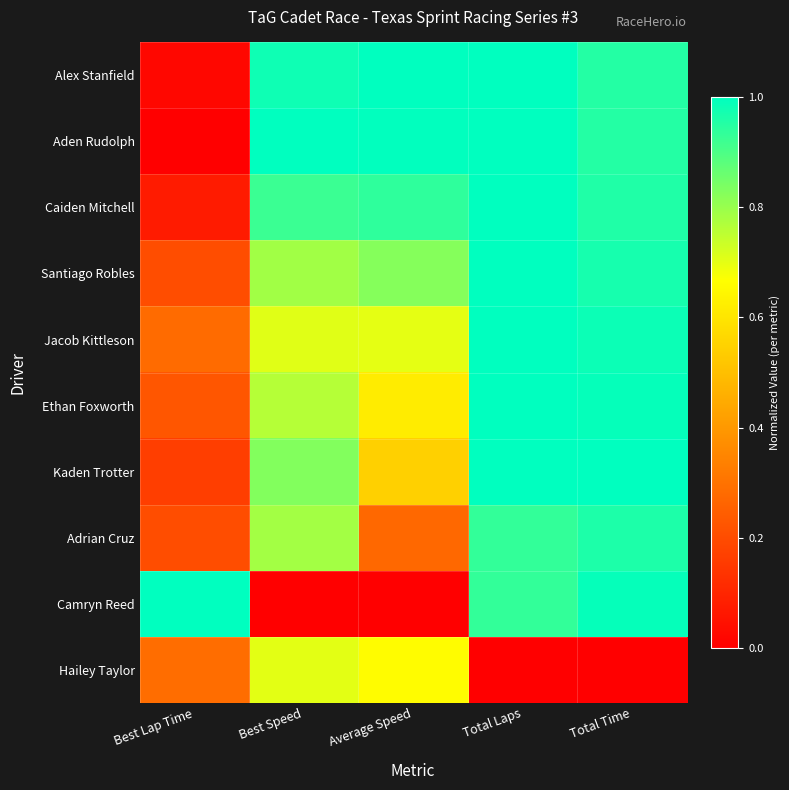

At how many categories does at least one series exceed 0?

5